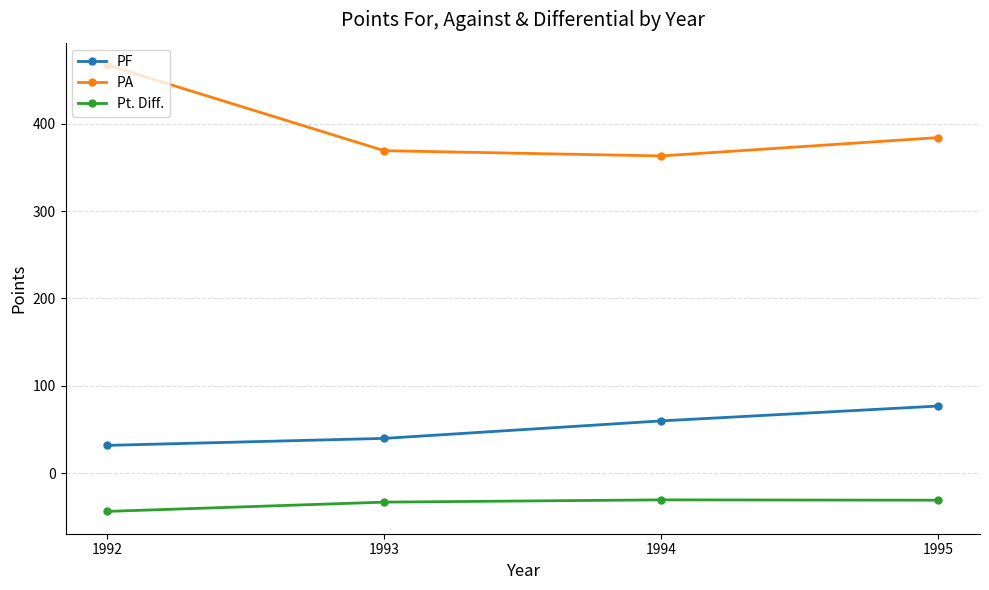

True or false: PA and Pt. Diff. cross at least once.

False